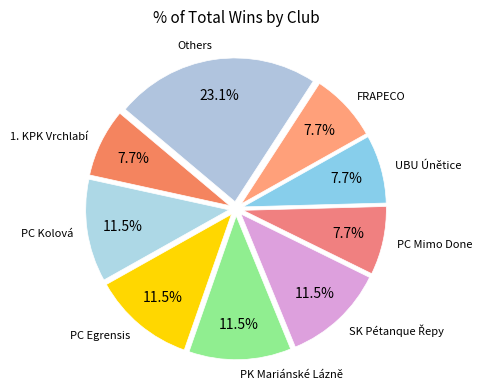

How many segments does this pie chart have?

9